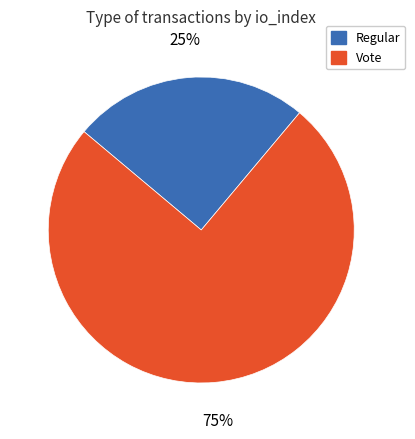

What is the ratio of the value at Vote to the value at Regular?

3.0